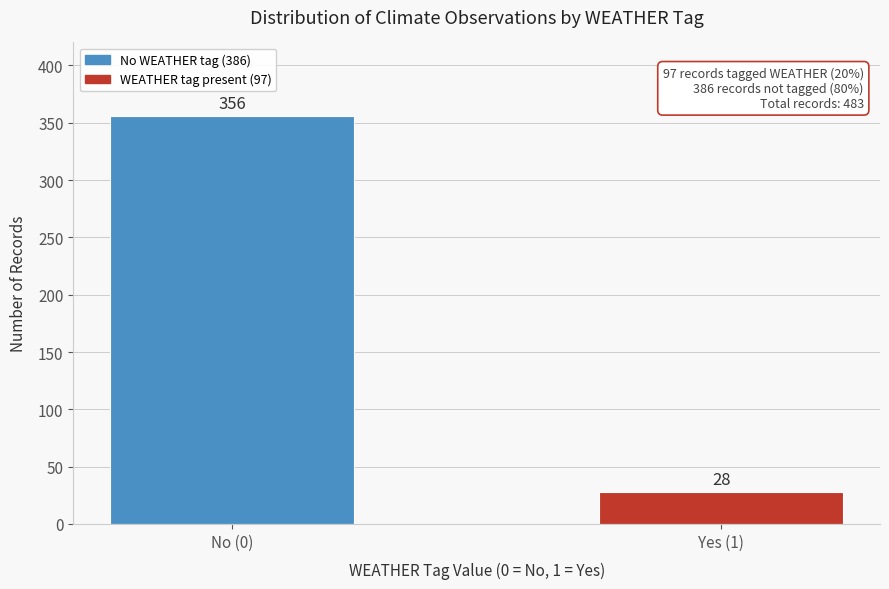

Reading left to right, list all the values displayed in this chart.

356	28